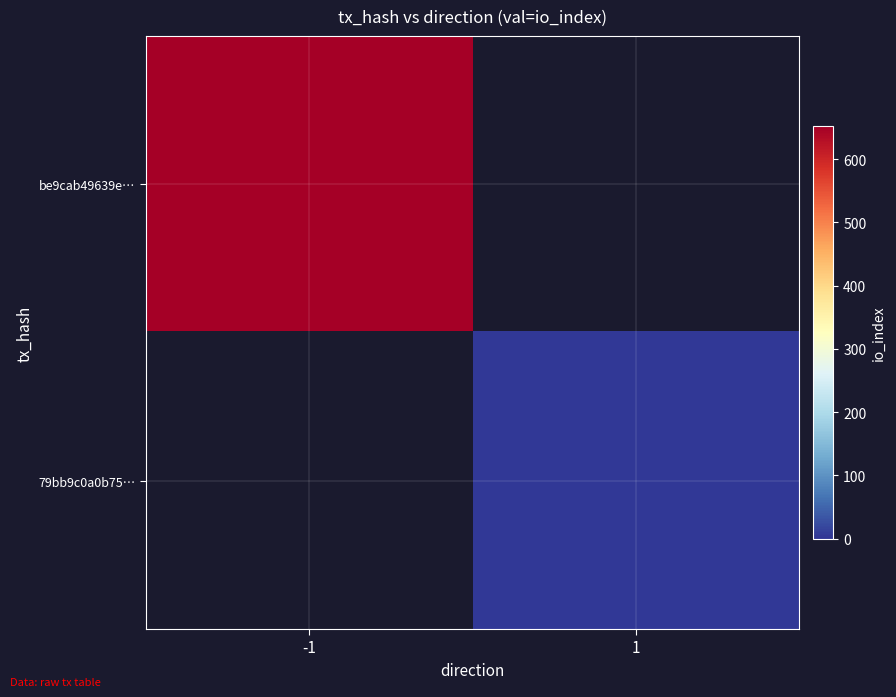

How many values in be9cab49639e… are above zero?

1